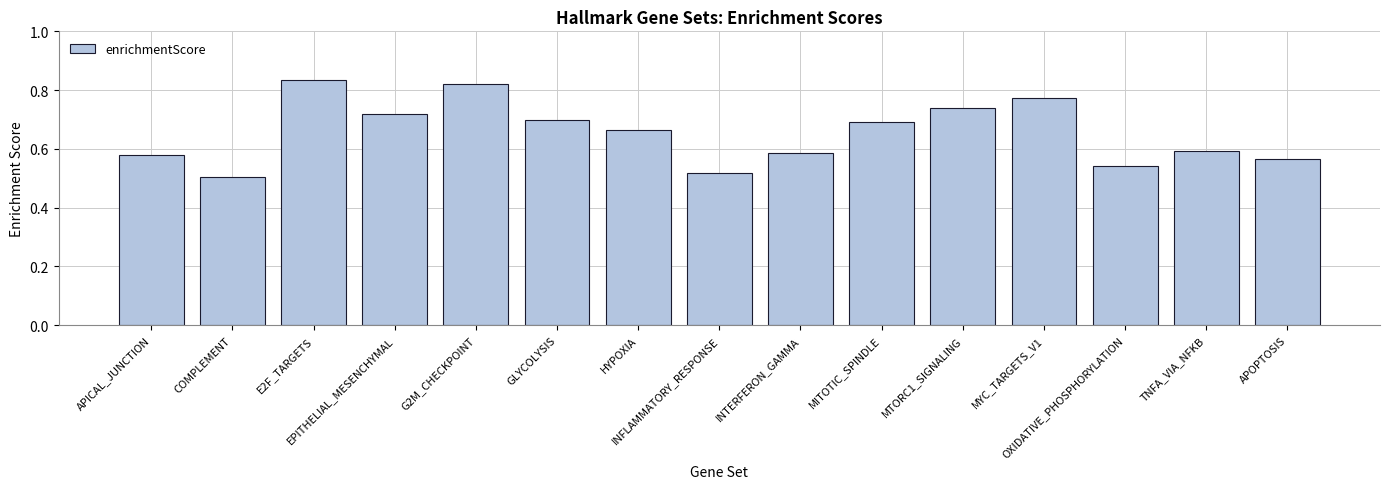

Which category has the highest value across all series?

E2F_TARGETS